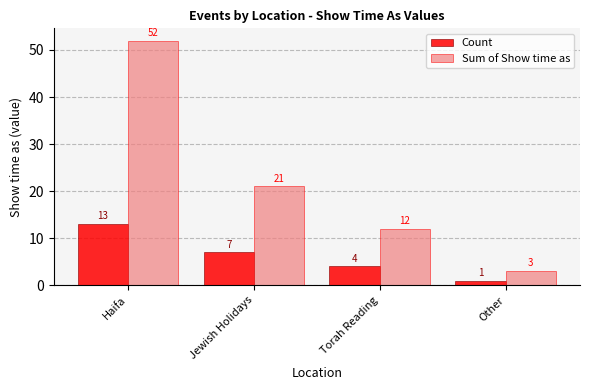

Is the value of Count at Torah Reading greater than the value of Sum of Show time as at Torah Reading?

No